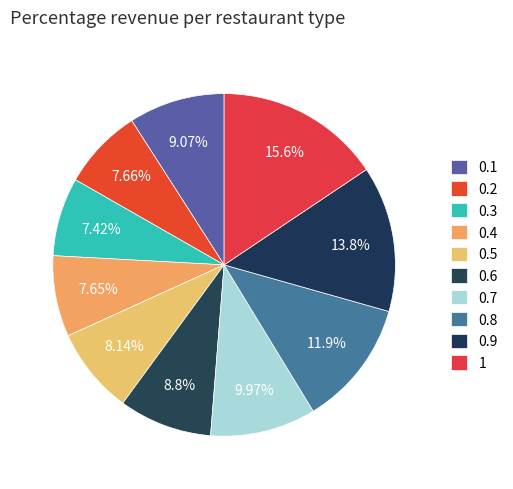

Count the number of slices in the pie.

10